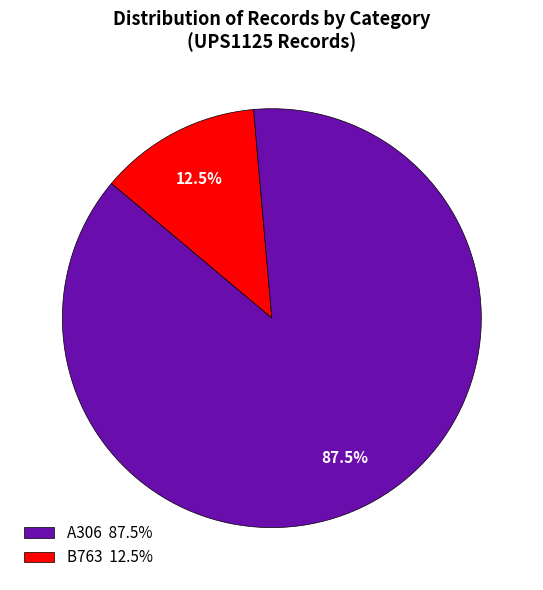

Which category has the smallest portion of the pie?

B763